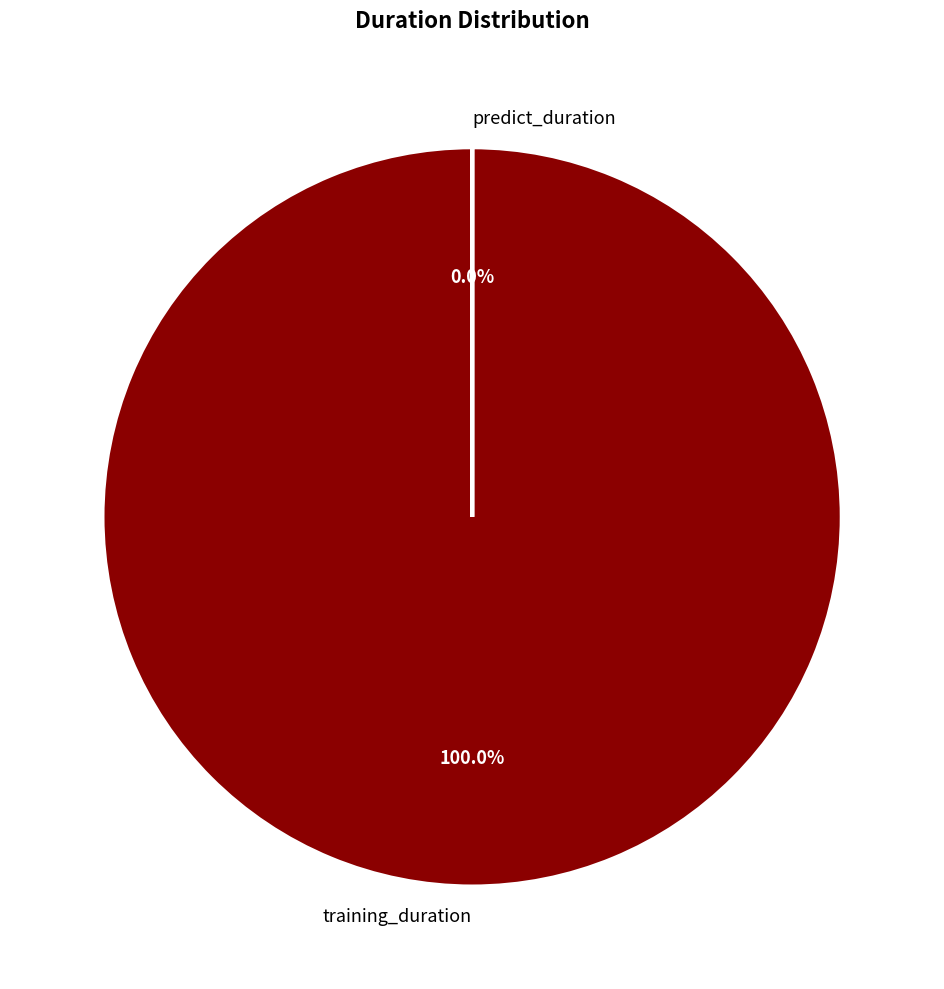

The predict_duration slice represents 1% of the pie. True or false?

False